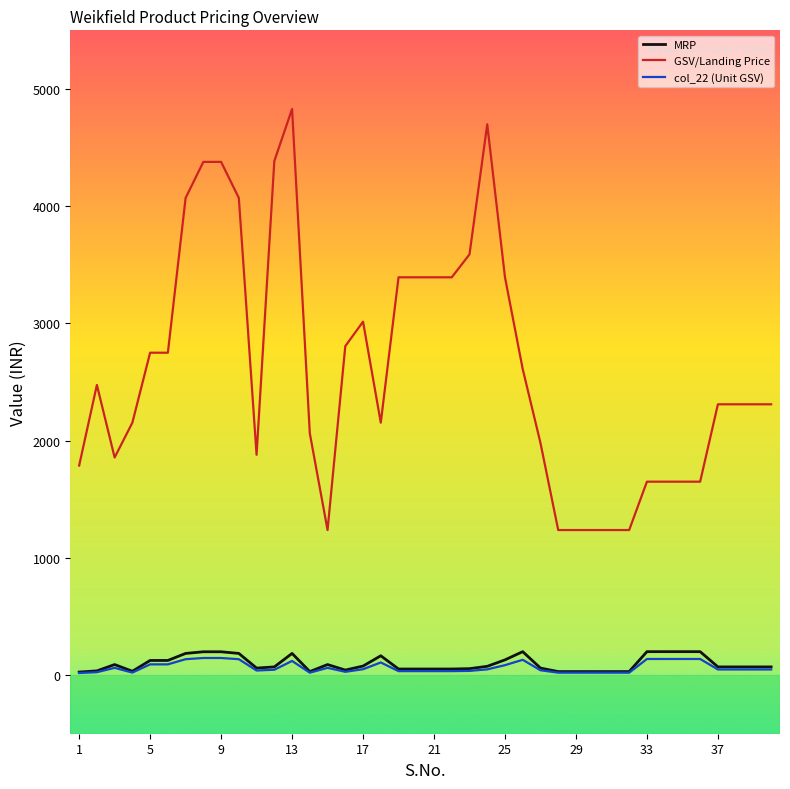

What is the maximum value for MRP?

200.0